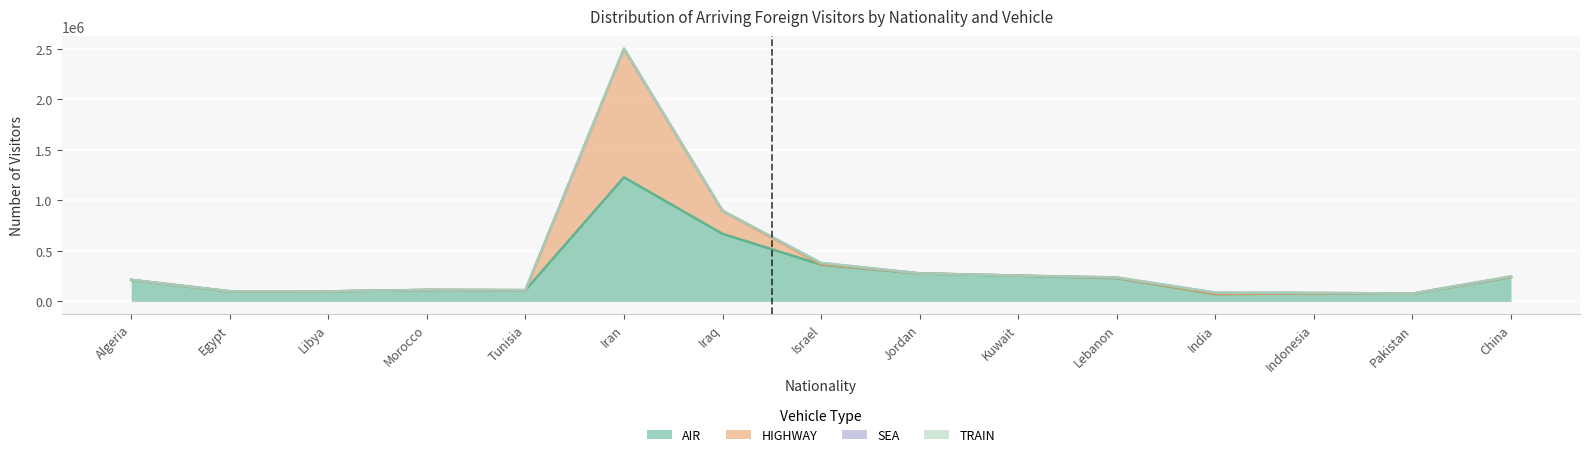

True or false: HIGHWAY and AIR cross at least once.

False